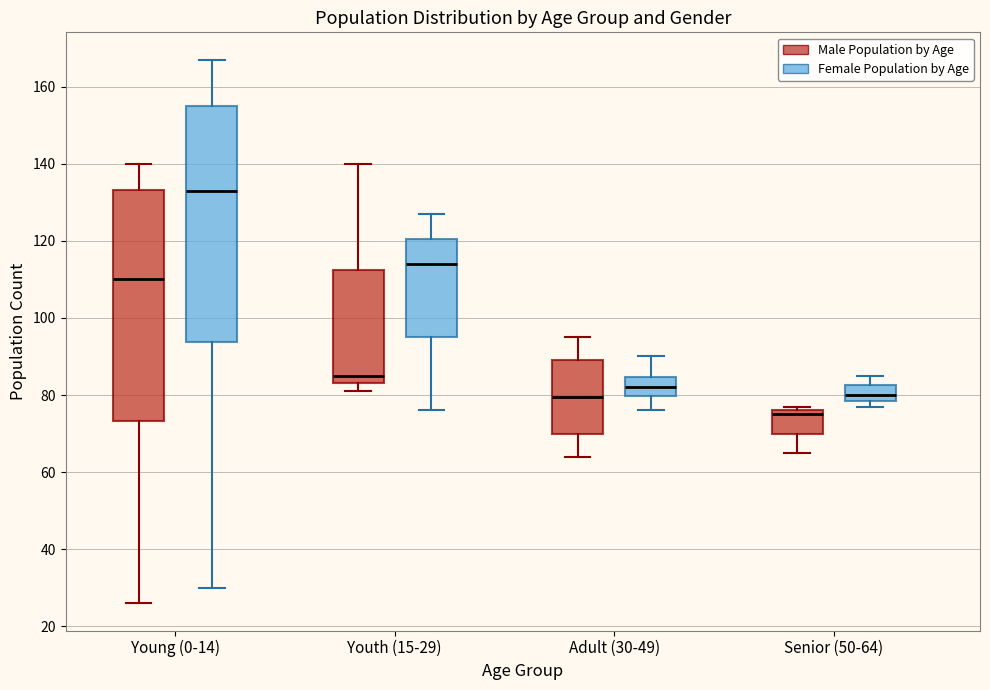

Where is the lower edge of the box for Youth (15-29) (Female Population by Age) on the y-axis? The values are not printed on the chart, so give them approximately, as read against the axis.

96